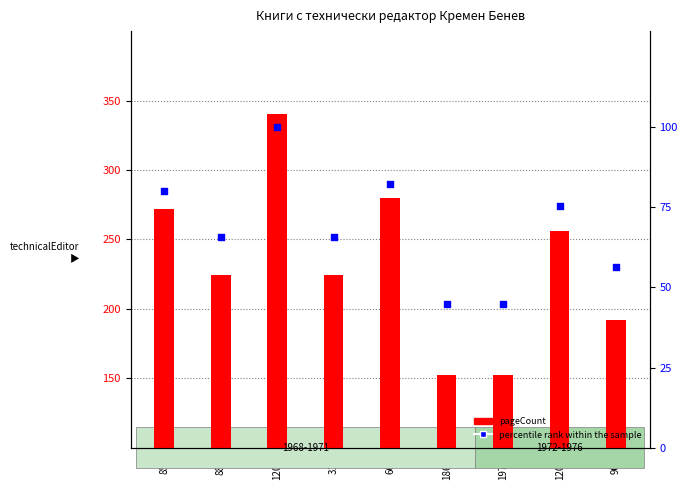

Which series has the largest total across all categories?

pageCount